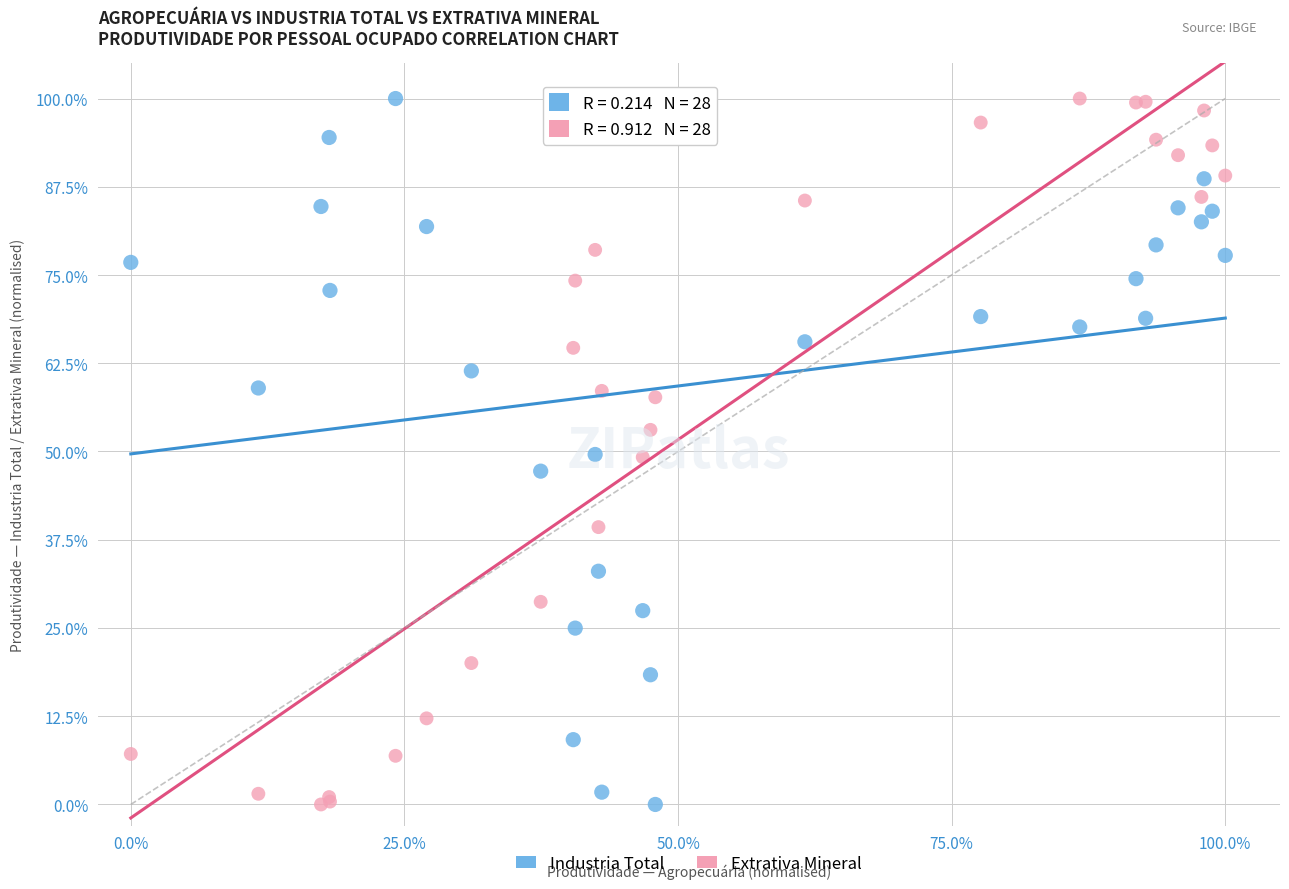

What are all the series names shown in the legend?

Industria Total, Extrativa Mineral